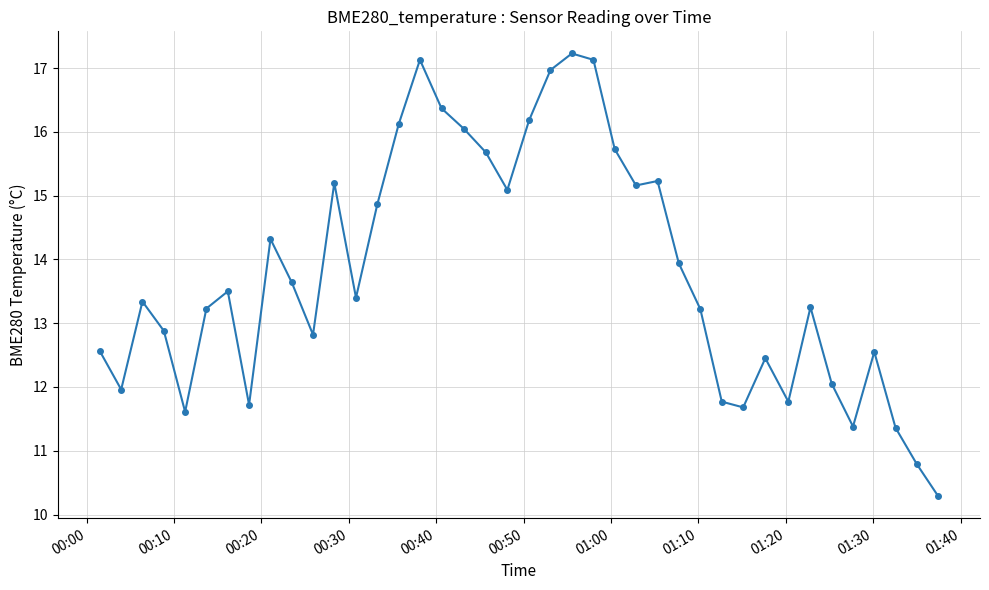

What is the average value?

13.8